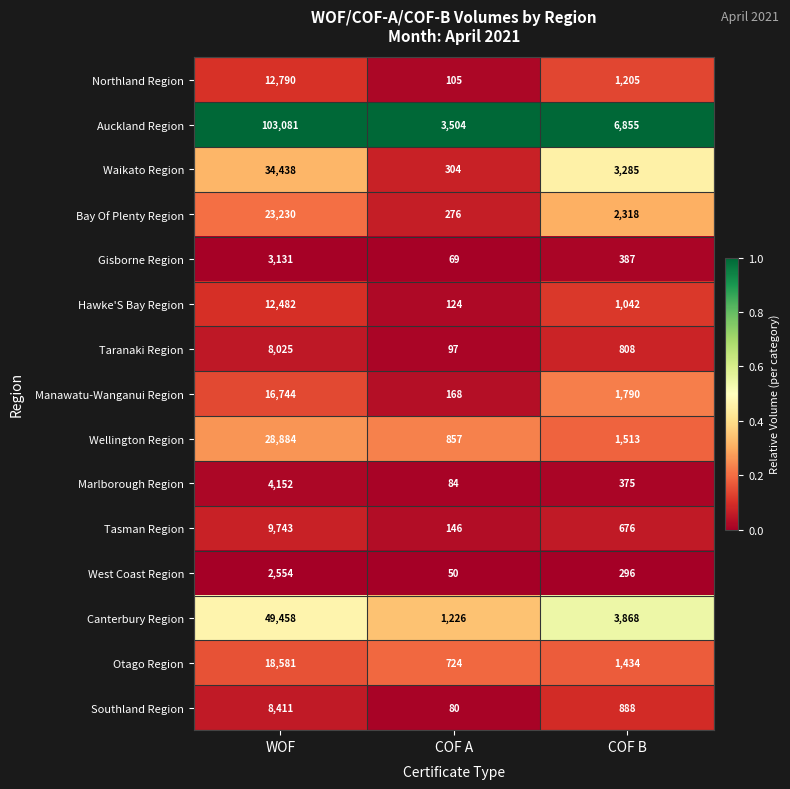

Which label corresponds to the smallest value in the chart?

COF A